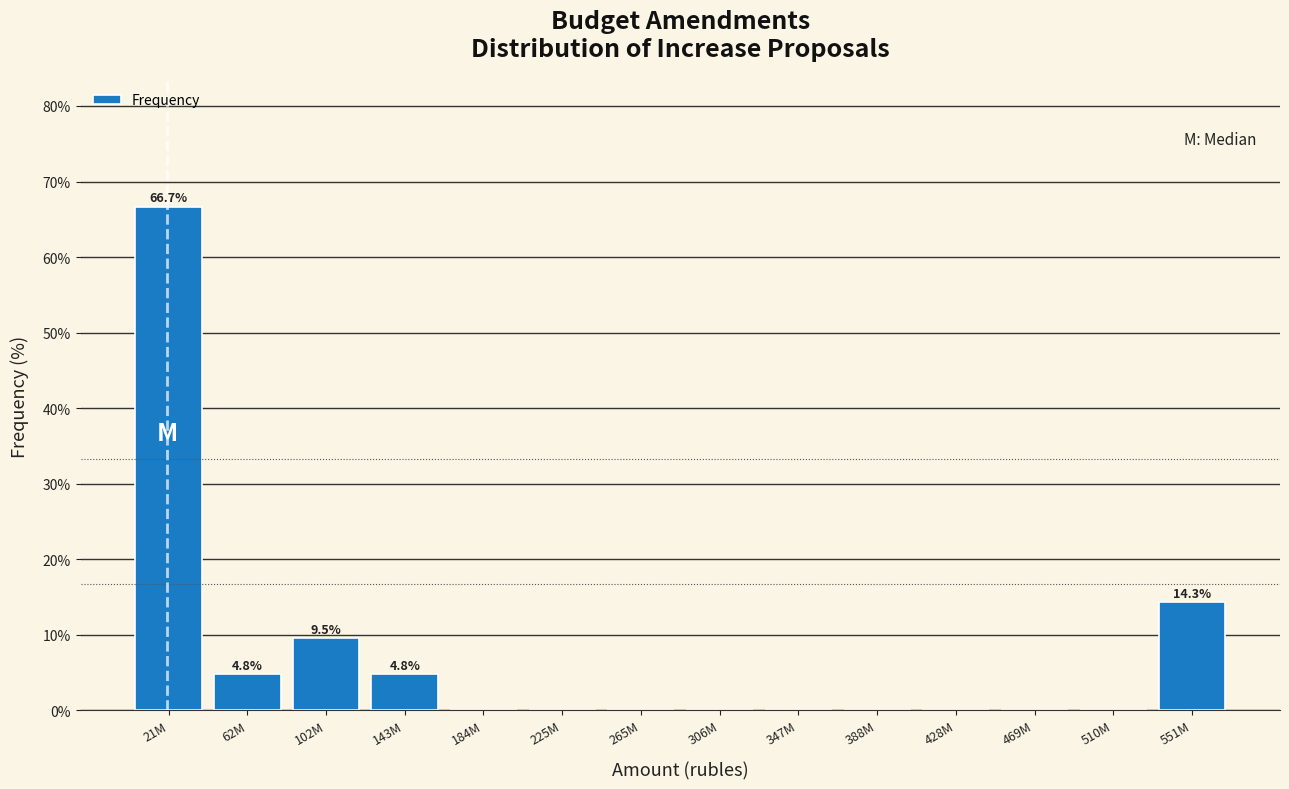

Reading right to left, what are all the values shown in this chart?

551M=14.3	510M=0.0	469M=0.0	428M=0.0	388M=0.0	347M=0.0	306M=0.0	265M=0.0	225M=0.0	184M=0.0	143M=4.8	102M=9.5	62M=4.8	21M=66.7